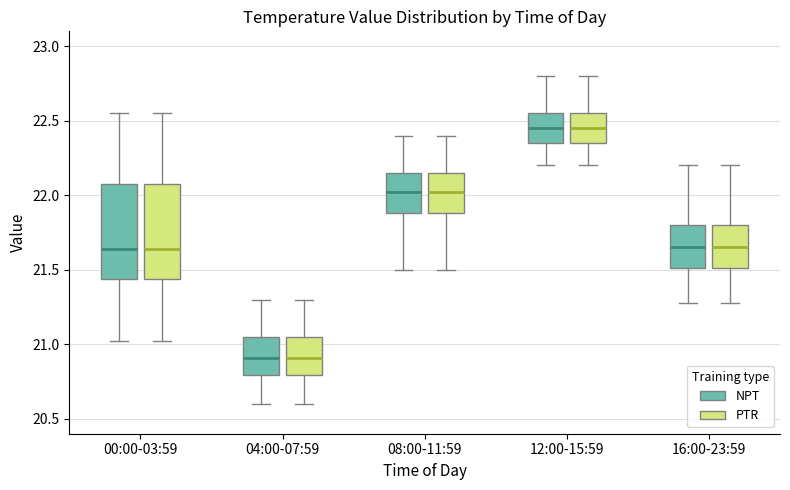

Reading left to right, read every box against the y-axis: the position of its median line, the range the box covers, and the ends of its whiskers. The values are not printed on the chart, so give them approximately, as read against the axis.

00:00-03:59 (NPT): median 21.65, box 21.45 to 22.05, whiskers 21.00 to 22.55
00:00-03:59 (PTR): median 21.65, box 21.45 to 22.05, whiskers 21.00 to 22.55
04:00-07:59 (NPT): median 20.90, box 20.80 to 21.05, whiskers 20.60 to 21.30
04:00-07:59 (PTR): median 20.90, box 20.80 to 21.05, whiskers 20.60 to 21.30
08:00-11:59 (NPT): median 22.05, box 21.90 to 22.15, whiskers 21.50 to 22.40
08:00-11:59 (PTR): median 22.05, box 21.90 to 22.15, whiskers 21.50 to 22.40
12:00-15:59 (NPT): median 22.45, box 22.35 to 22.55, whiskers 22.20 to 22.80
12:00-15:59 (PTR): median 22.45, box 22.35 to 22.55, whiskers 22.20 to 22.80
16:00-23:59 (NPT): median 21.65, box 21.50 to 21.80, whiskers 21.30 to 22.20
16:00-23:59 (PTR): median 21.65, box 21.50 to 21.80, whiskers 21.30 to 22.20